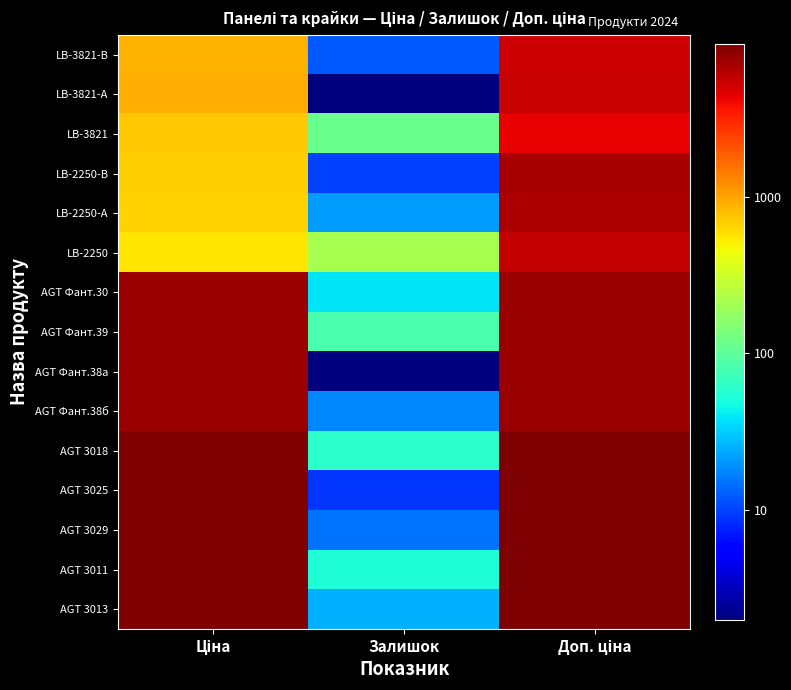

Reading left to right, extract all data points from this chart.

LB-3821-В: Ціна=2.9	Залишок=1.1	Доп. ціна=3.7
LB-3821-А: Ціна=3.0	Залишок=0.3	Доп. ціна=3.7
LB-3821: Ціна=2.9	Залишок=2.1	Доп. ціна=3.6
LB-2250-В: Ціна=2.8	Залишок=1.0	Доп. ціна=3.8
LB-2250-А: Ціна=2.8	Залишок=1.3	Доп. ціна=3.8
LB-2250: Ціна=2.8	Залишок=2.3	Доп. ціна=3.8
AGT Фант.30: Ціна=3.9	Залишок=1.6	Доп. ціна=3.9
AGT Фант.39: Ціна=3.9	Залишок=1.9	Доп. ціна=3.9
AGT Фант.38а: Ціна=3.9	Залишок=0.3	Доп. ціна=3.9
AGT Фант.38б: Ціна=3.9	Залишок=1.3	Доп. ціна=3.9
AGT 3018: Ціна=4.0	Залишок=1.8	Доп. ціна=4.0
AGT 3025: Ціна=4.0	Залишок=1.0	Доп. ціна=4.0
AGT 3029: Ціна=4.0	Залишок=1.2	Доп. ціна=4.0
AGT 3011: Ціна=4.0	Залишок=1.7	Доп. ціна=4.0
AGT 3013: Ціна=4.0	Залишок=1.4	Доп. ціна=4.0